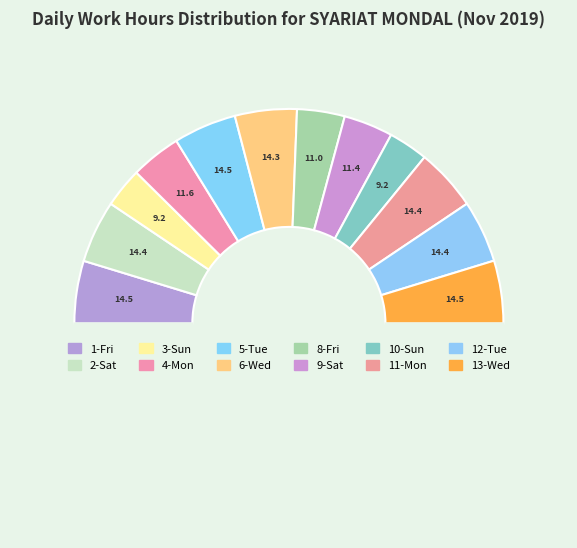

How many slices are in this pie chart?

13